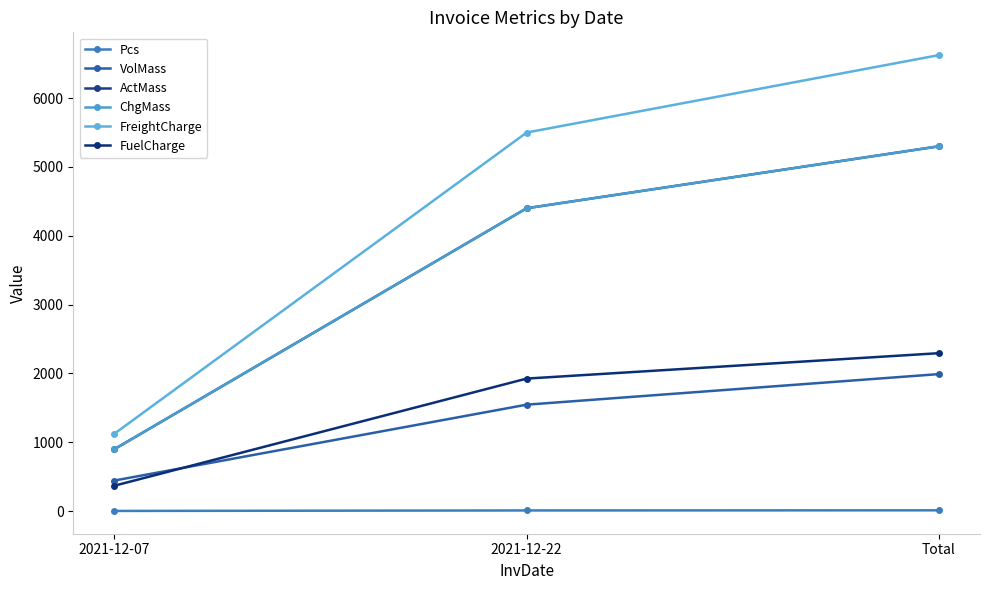

Which series has the largest range (max minus min)?

FreightCharge